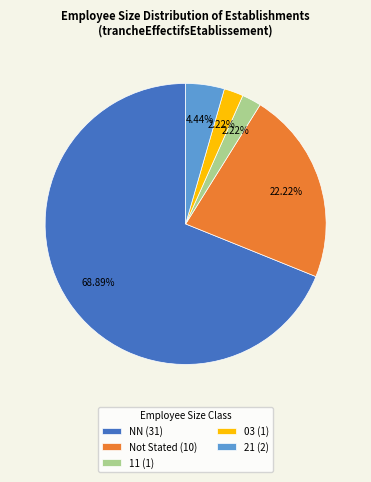

Count the number of slices in the pie.

5